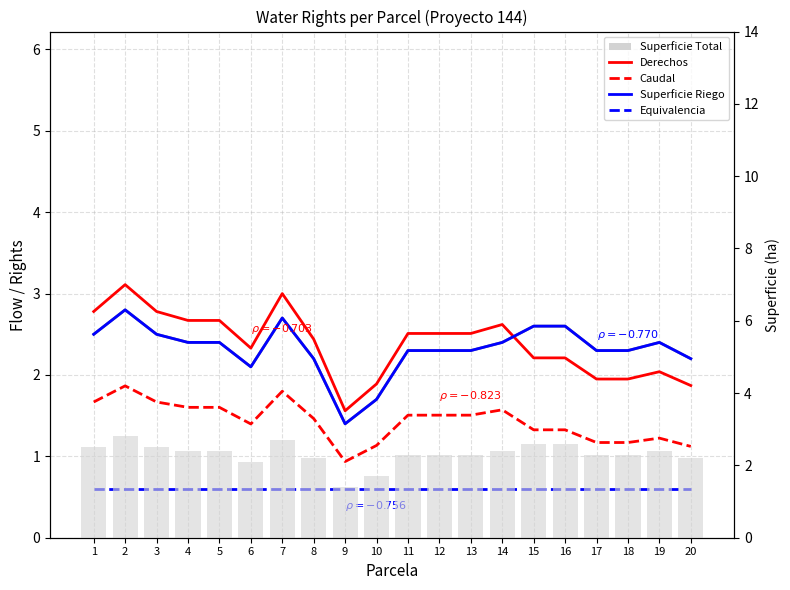

What are all the series names shown in the legend?

Superficie Total, Derechos, Caudal, Superficie Riego, Equivalencia